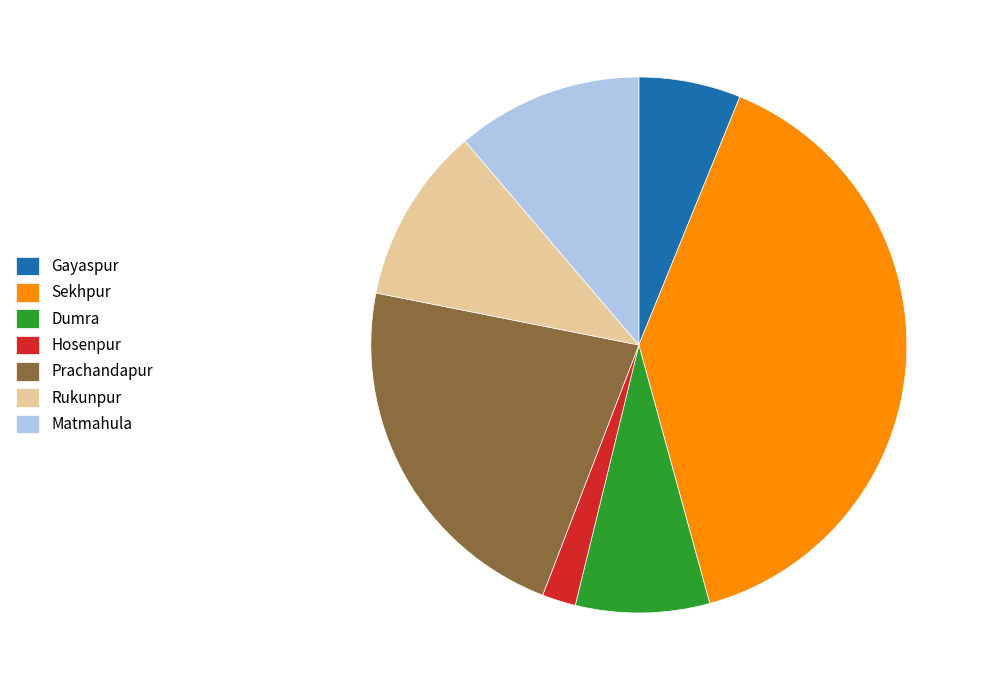

Is the sum of Rukunpur and Hosenpur greater than half?

No